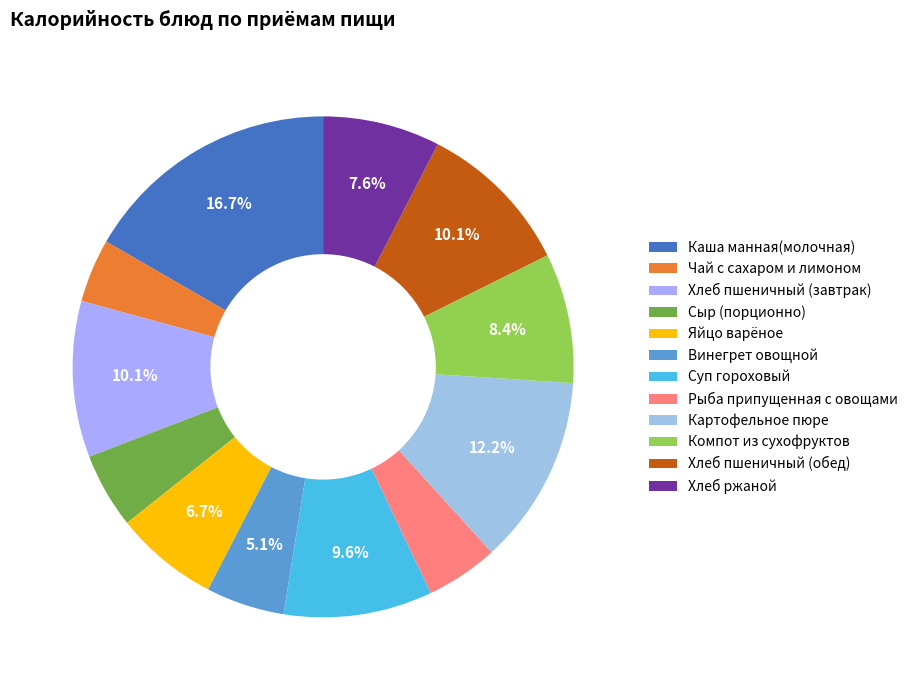

Does Чай с сахаром и лимоном account for over 50% of the chart?

No